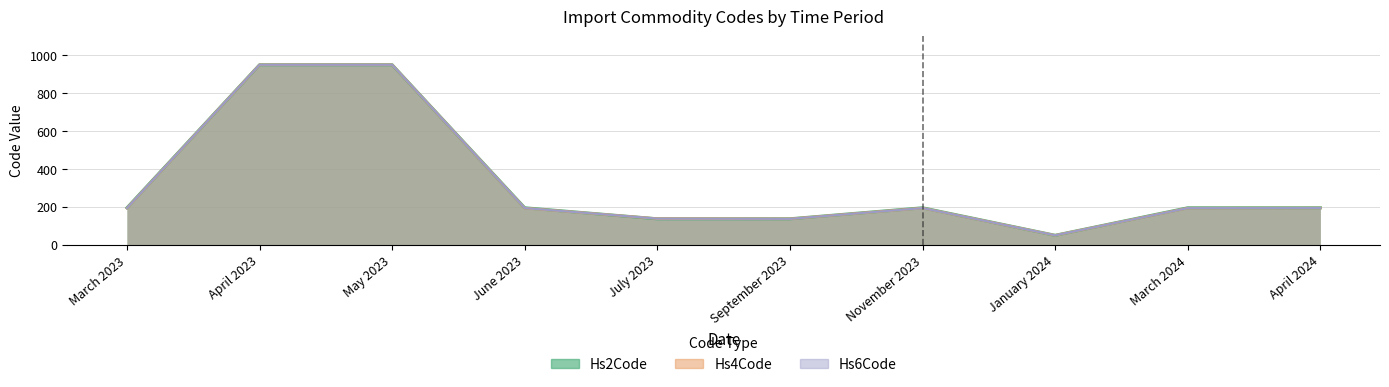

Between which two adjacent categories do Hs6Code and Hs4Code first intersect?

July 2023 and September 2023